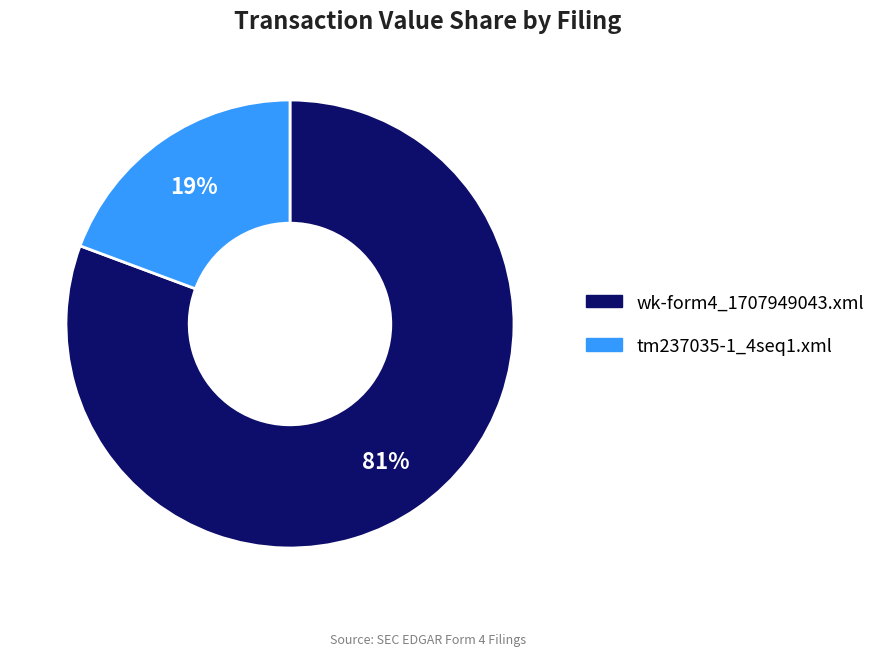

What percentage is the tm237035-1_4seq1.xml slice, to the nearest percent?

19%